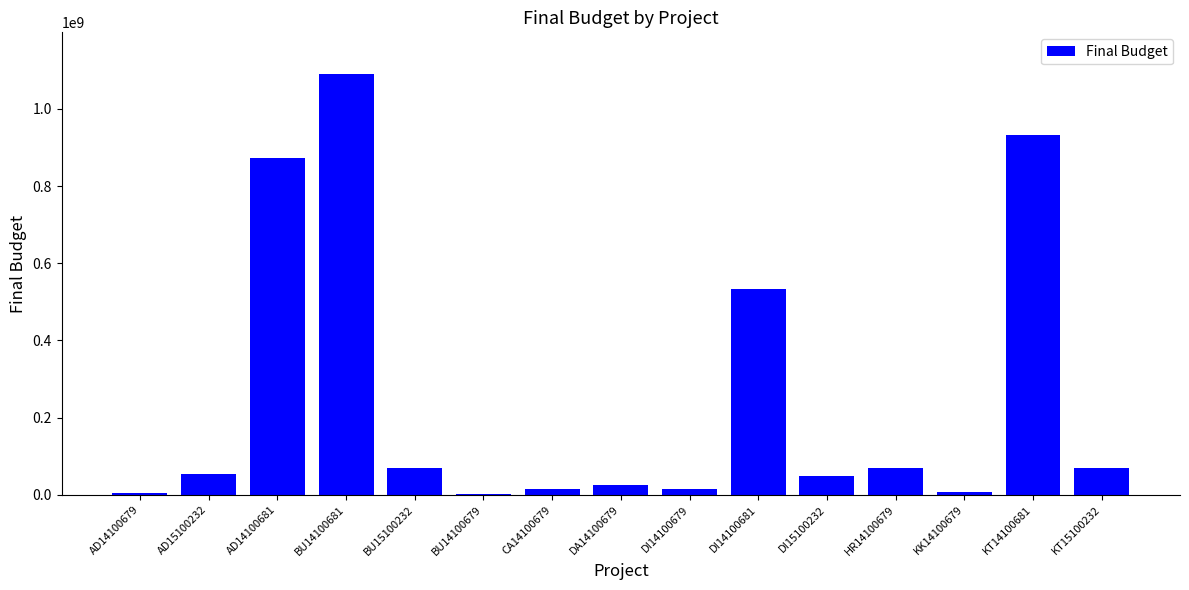

What is the change in value from AD14100681 to DA14100679?

-847820000